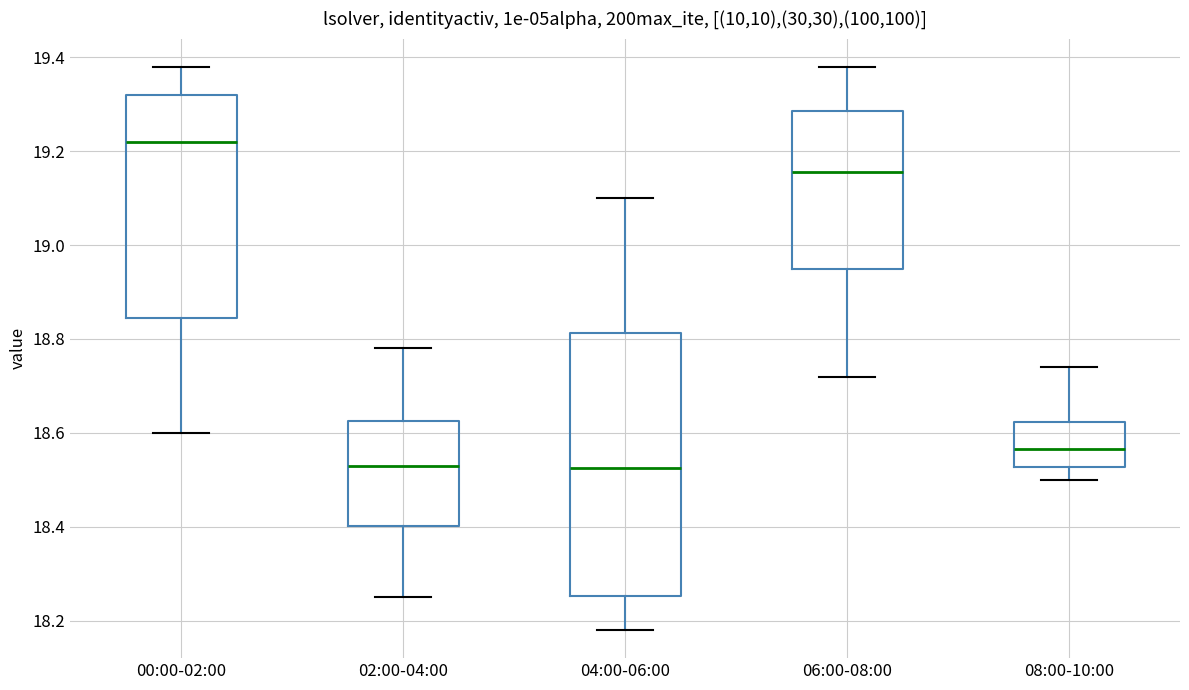

Comparing the boxes themselves (not the whiskers), which one is the tallest?

04:00-06:00